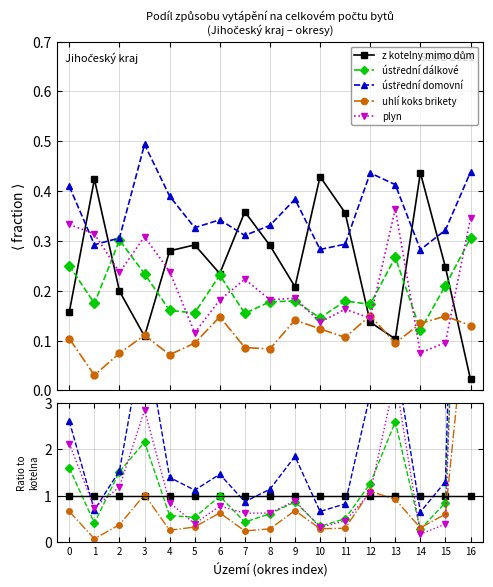

After their last crossing, which series has the higher values: uhlí koks brikety or ústřední dálkové?

ústřední dálkové